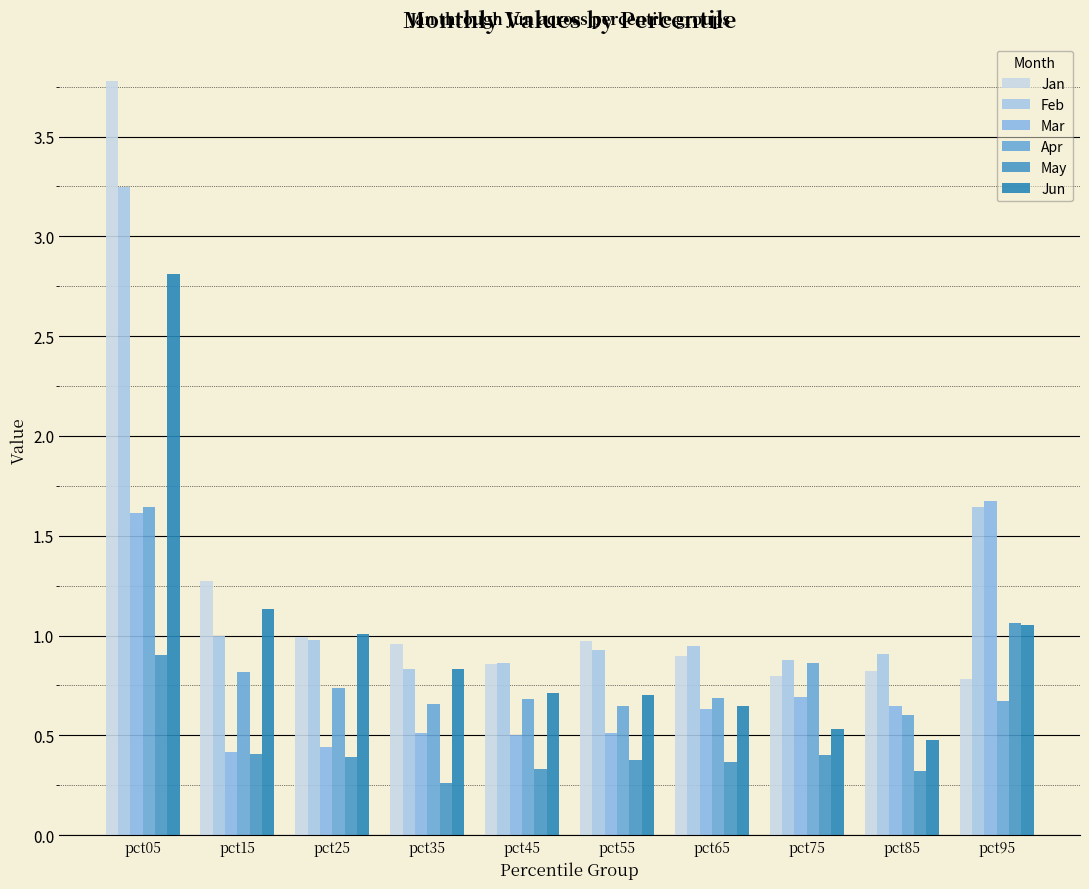

What is the spread (max minus min) of values at pct05?

2.9